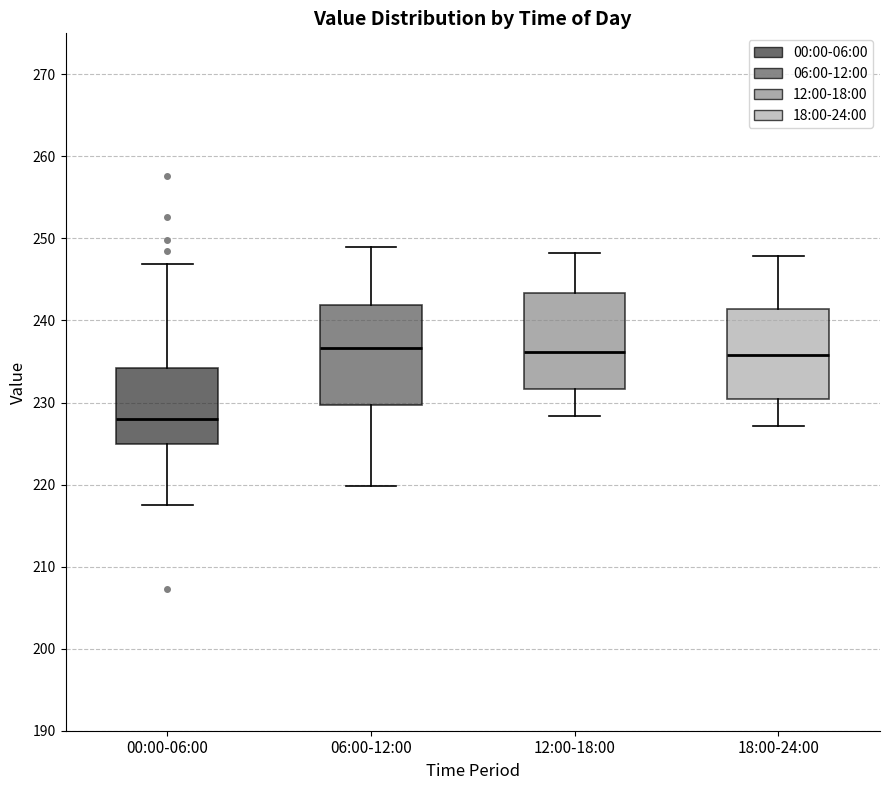

Reading left to right, transcribe this box plot: for each box, give where its median line is, the range the box spans, and where its two whiskers end, as read against the y-axis. The values are not printed on the chart, so give them approximately, as read against the axis.

00:00-06:00: median 228, box 225 to 234, whiskers 218 to 247
06:00-12:00: median 237, box 230 to 242, whiskers 220 to 249
12:00-18:00: median 236, box 232 to 243, whiskers 228 to 248
18:00-24:00: median 236, box 230 to 241, whiskers 227 to 248